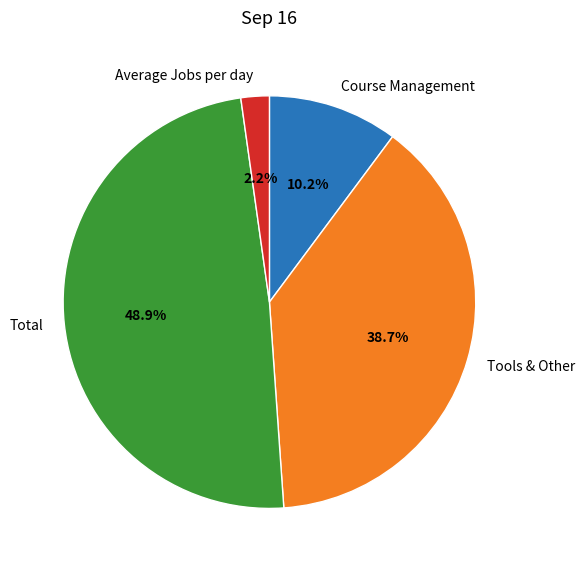

To the nearest percent, what is the average slice percentage?

25%